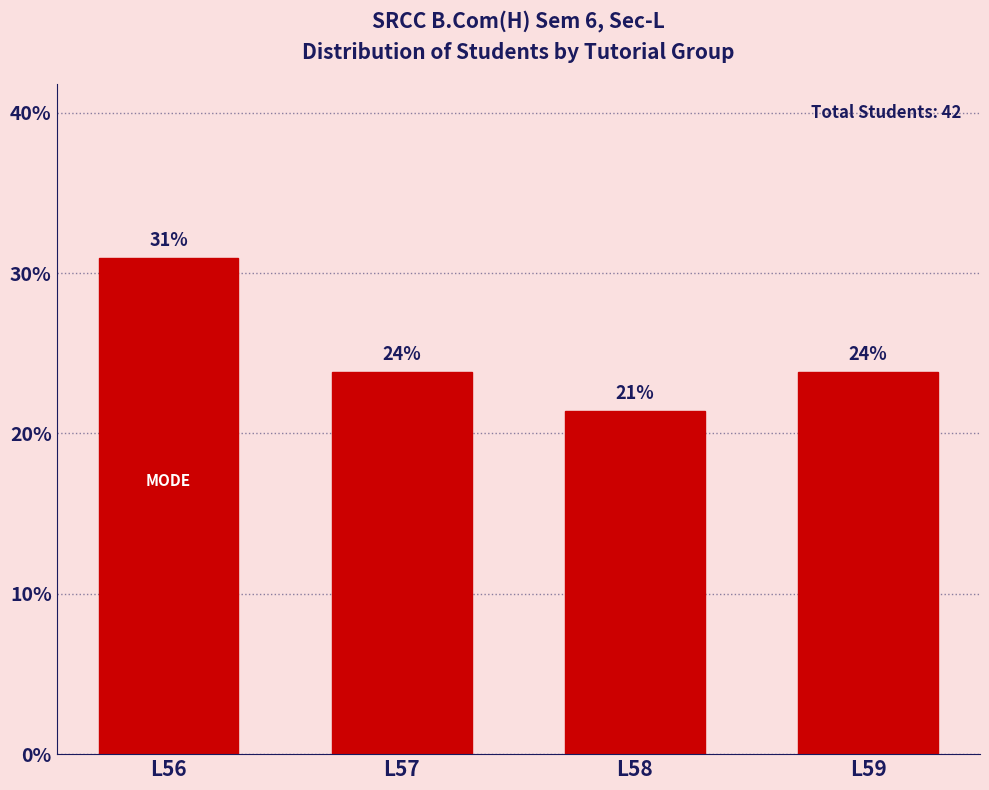

Does the chart contain any negative values?

No